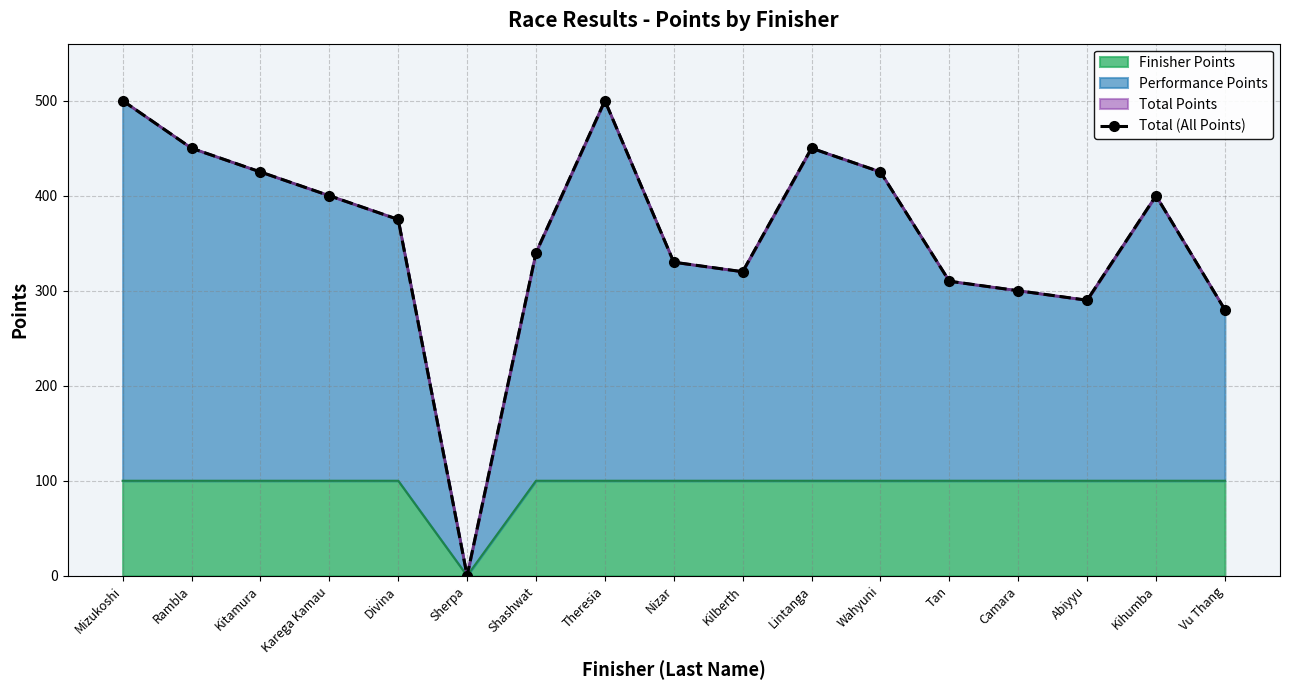

The value at Theresia is 500. True or false?

True